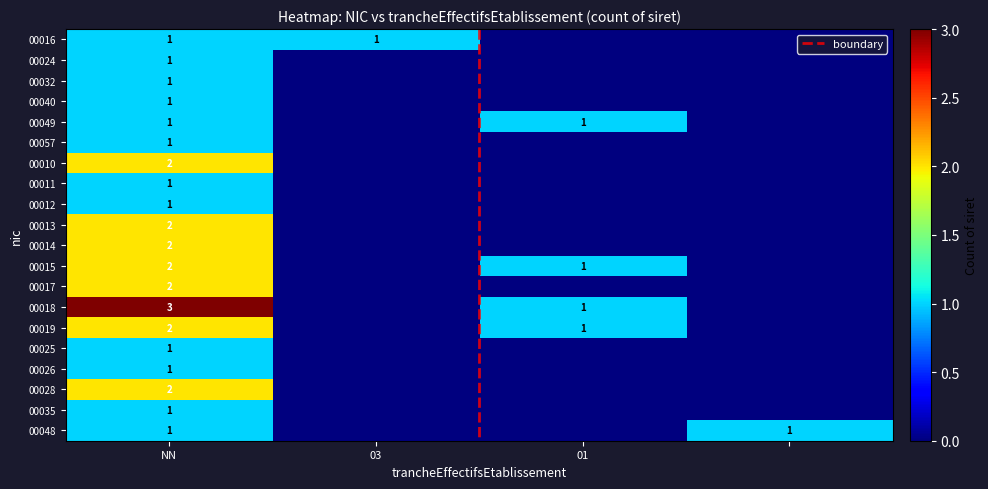

True or false: 00016 has a value of 1 at NN.

False